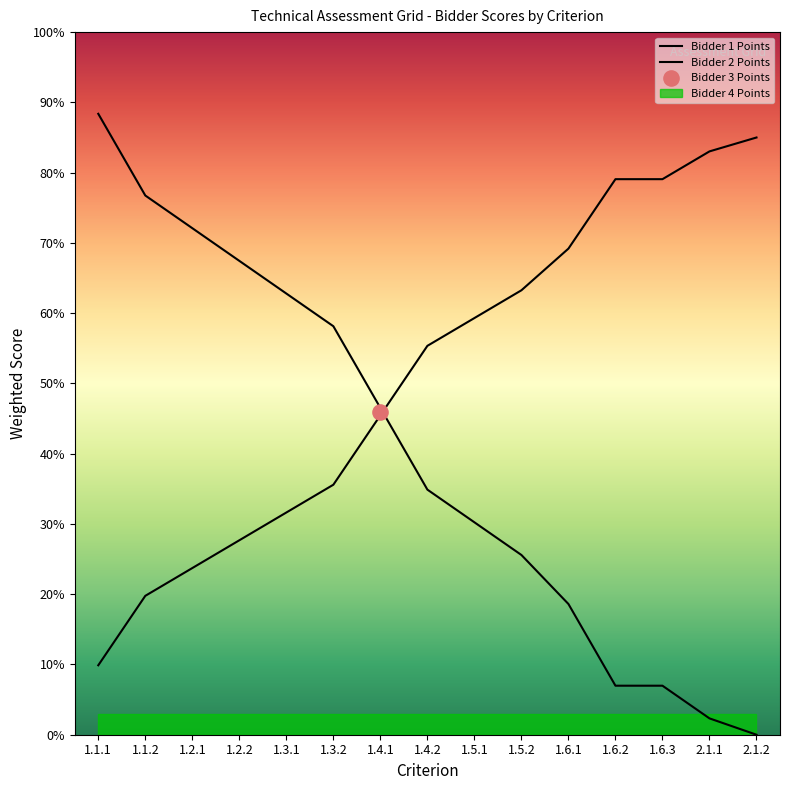

Which series has the largest Y range (max minus min)?

Bidder 1 Points